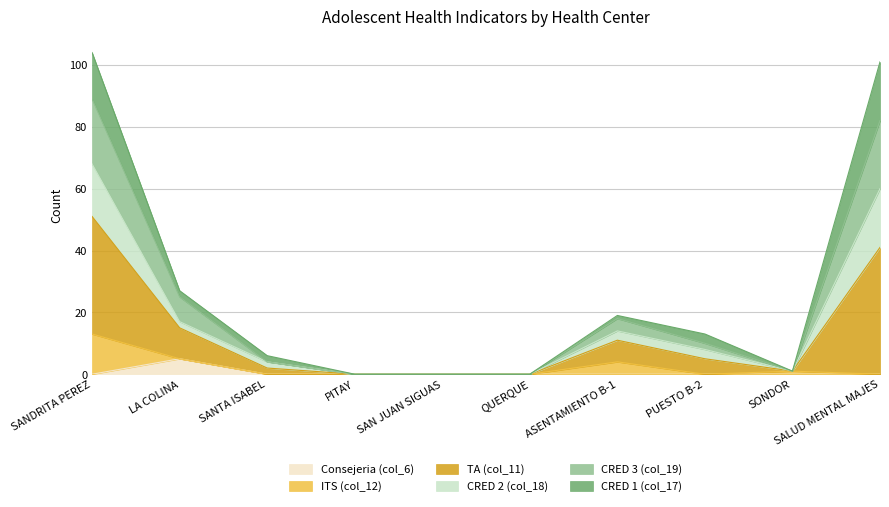

True or false: Consejeria (col_6) has a value of 0 at PITAY.

True